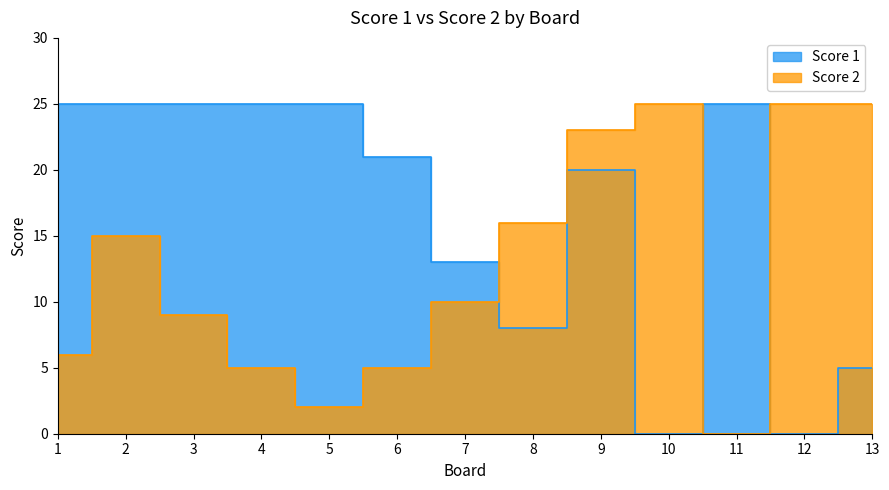

True or false: Score 2 has more than 1 interior local peaks.

True